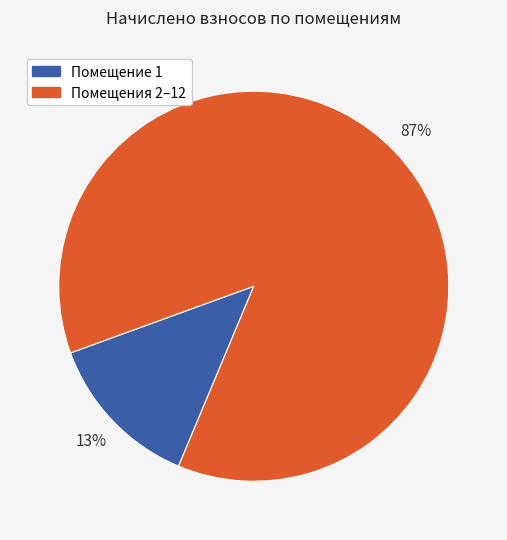

Does any single category account for the majority?

Yes